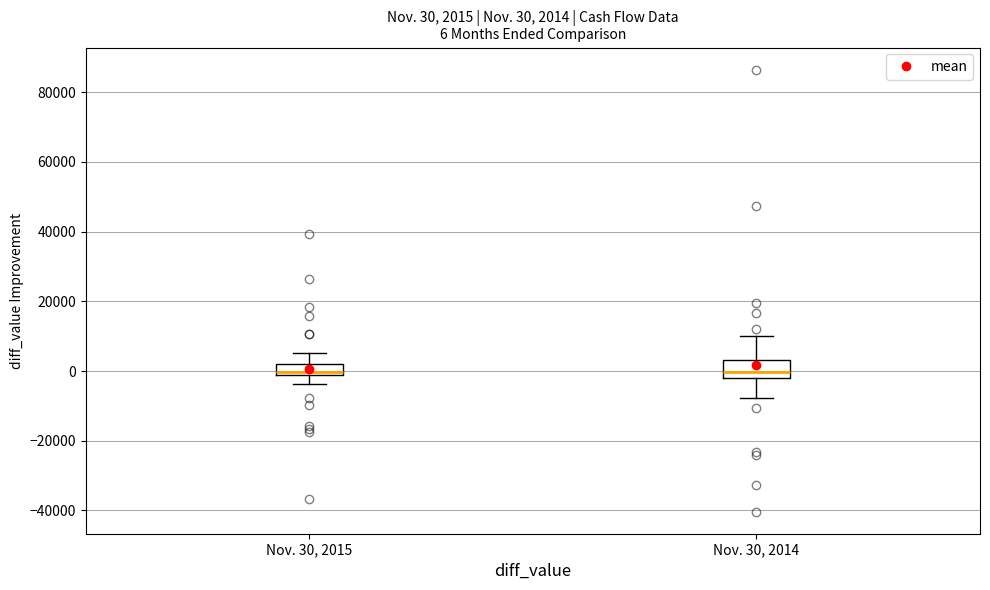

Comparing the boxes themselves (not the whiskers), which one is the tallest?

Nov. 30, 2014